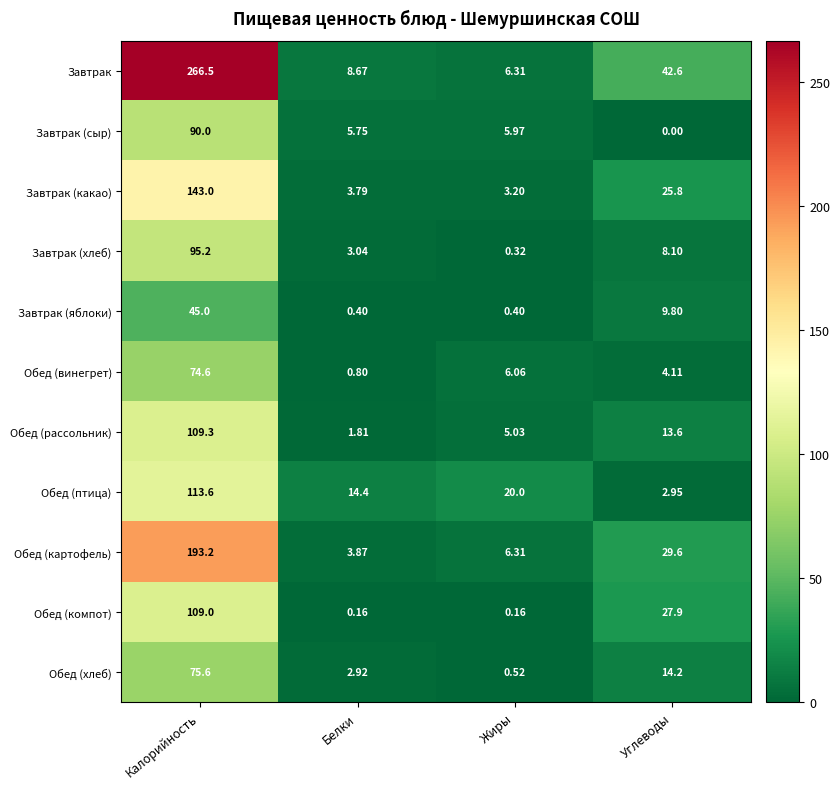

Which label corresponds to the smallest value in the chart?

Углеводы